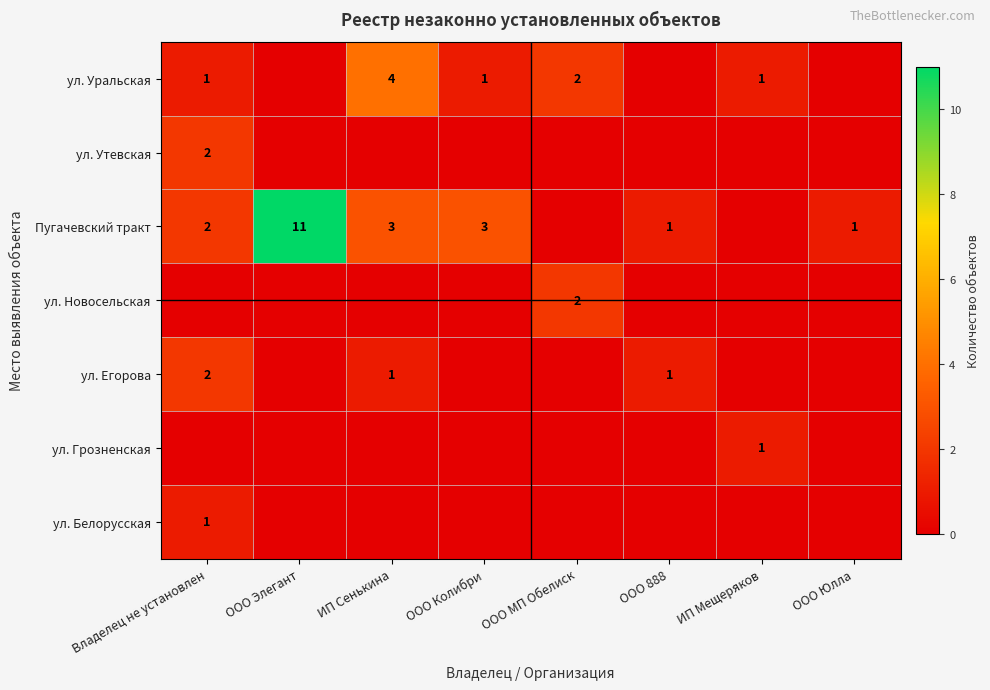

The ул. Новосельская series shows 2 at ООО МП Обелиск. True or false?

True